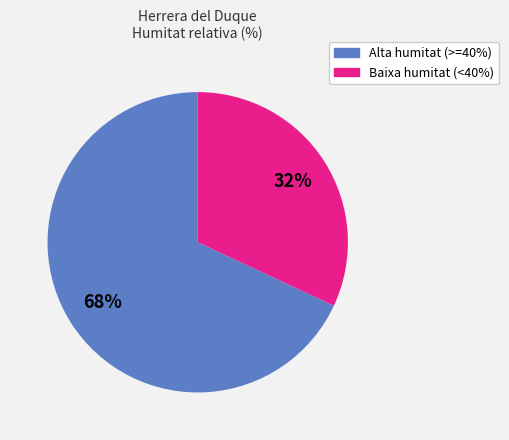

To the nearest percent, what is the average slice percentage?

50%